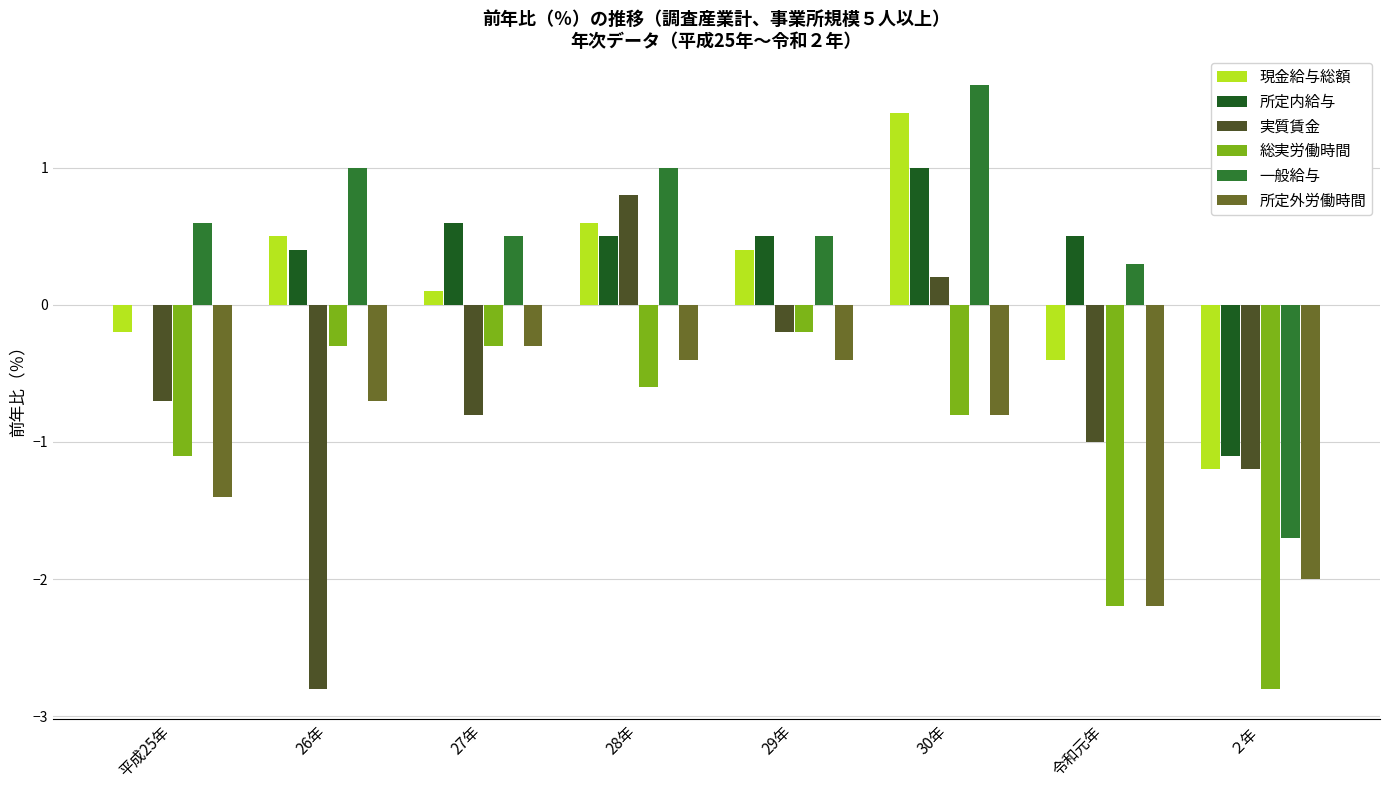

Between 26年 and ２年, which series saw the biggest shift?

一般給与